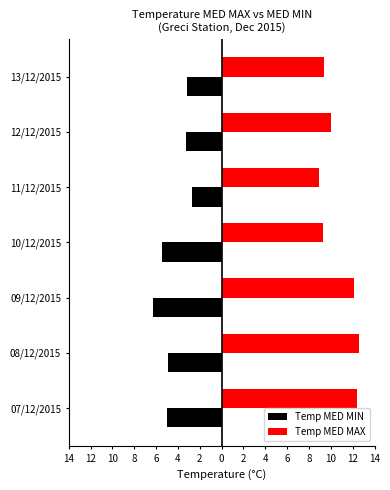

Reading left to right, list all the values displayed in this chart.

Temp MED MIN: -5.0	-4.9	-6.3	-5.5	-2.7	-3.3	-3.2
Temp MED MAX: 12.4	12.6	12.1	9.3	8.9	10.0	9.4